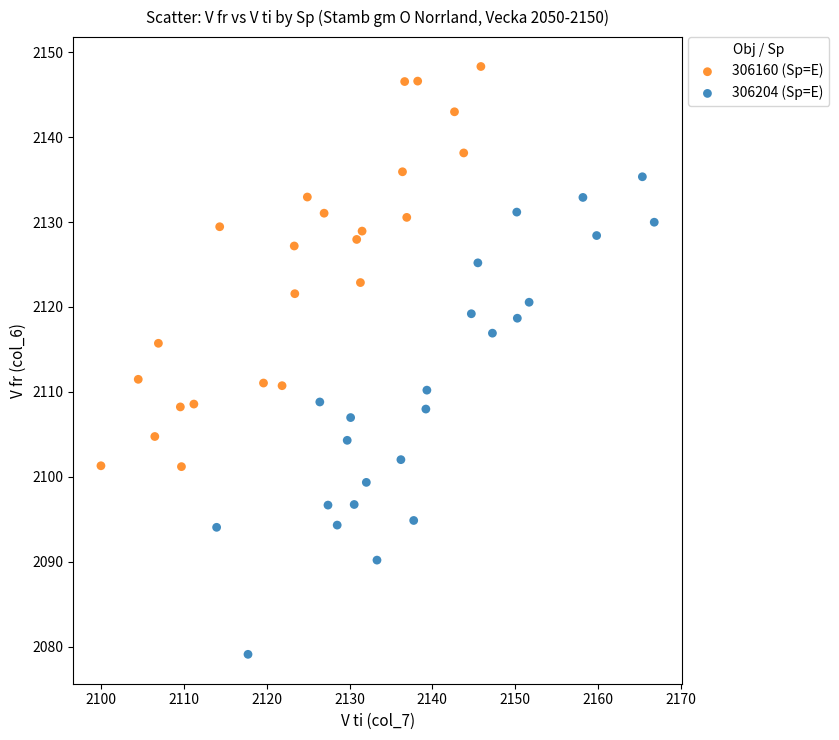

Which series contains the highest Y value?

306160 (Sp=E)